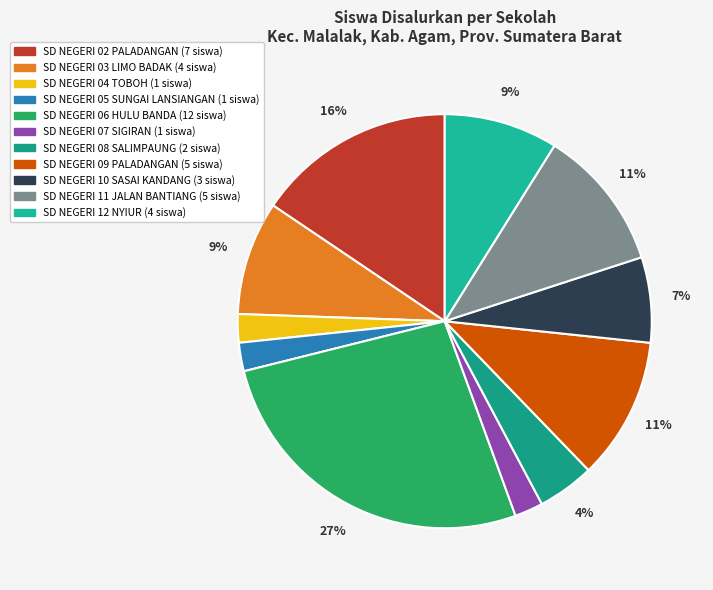

Does SD NEGERI 08 SALIMPAUNG account for over 50% of the chart?

No